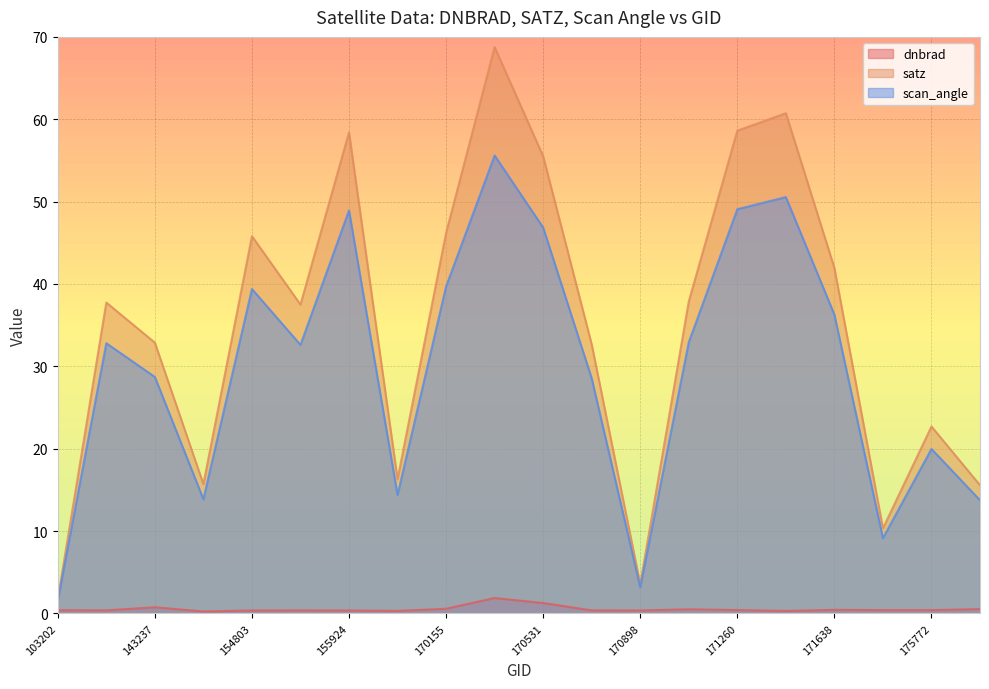

What are all the series names shown in the legend?

dnbrad, satz, scan_angle